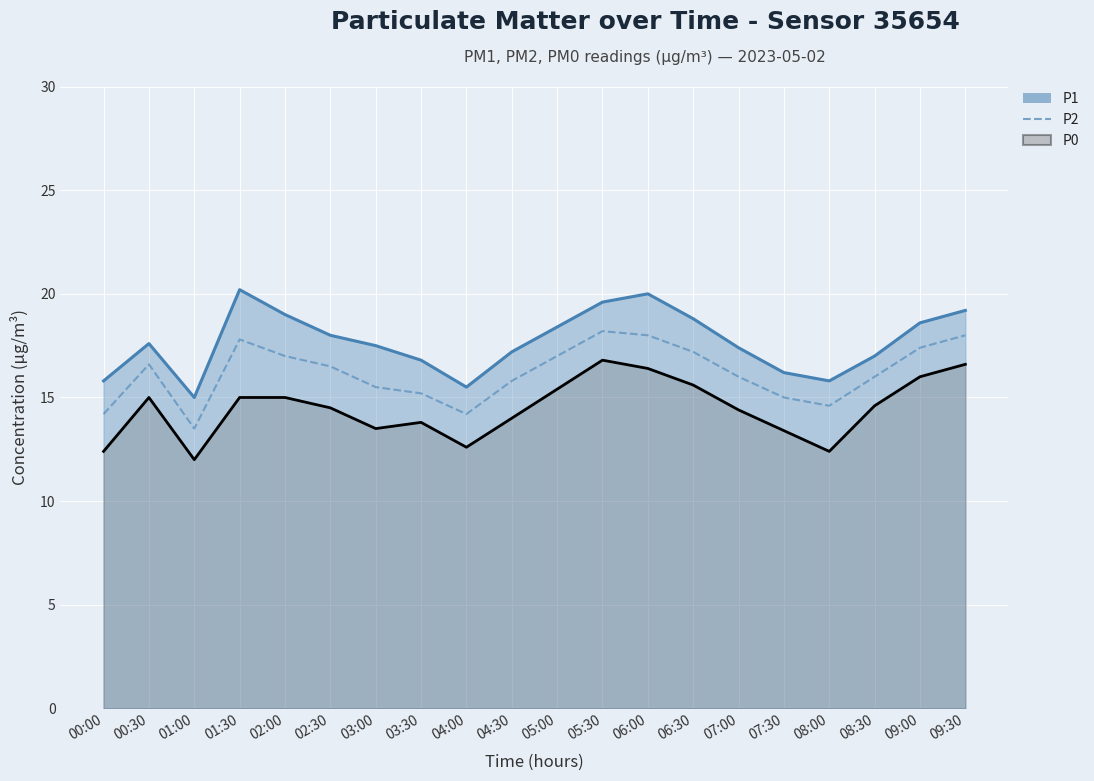

What is the value of the P2 point at the 16th from the left?

15.0